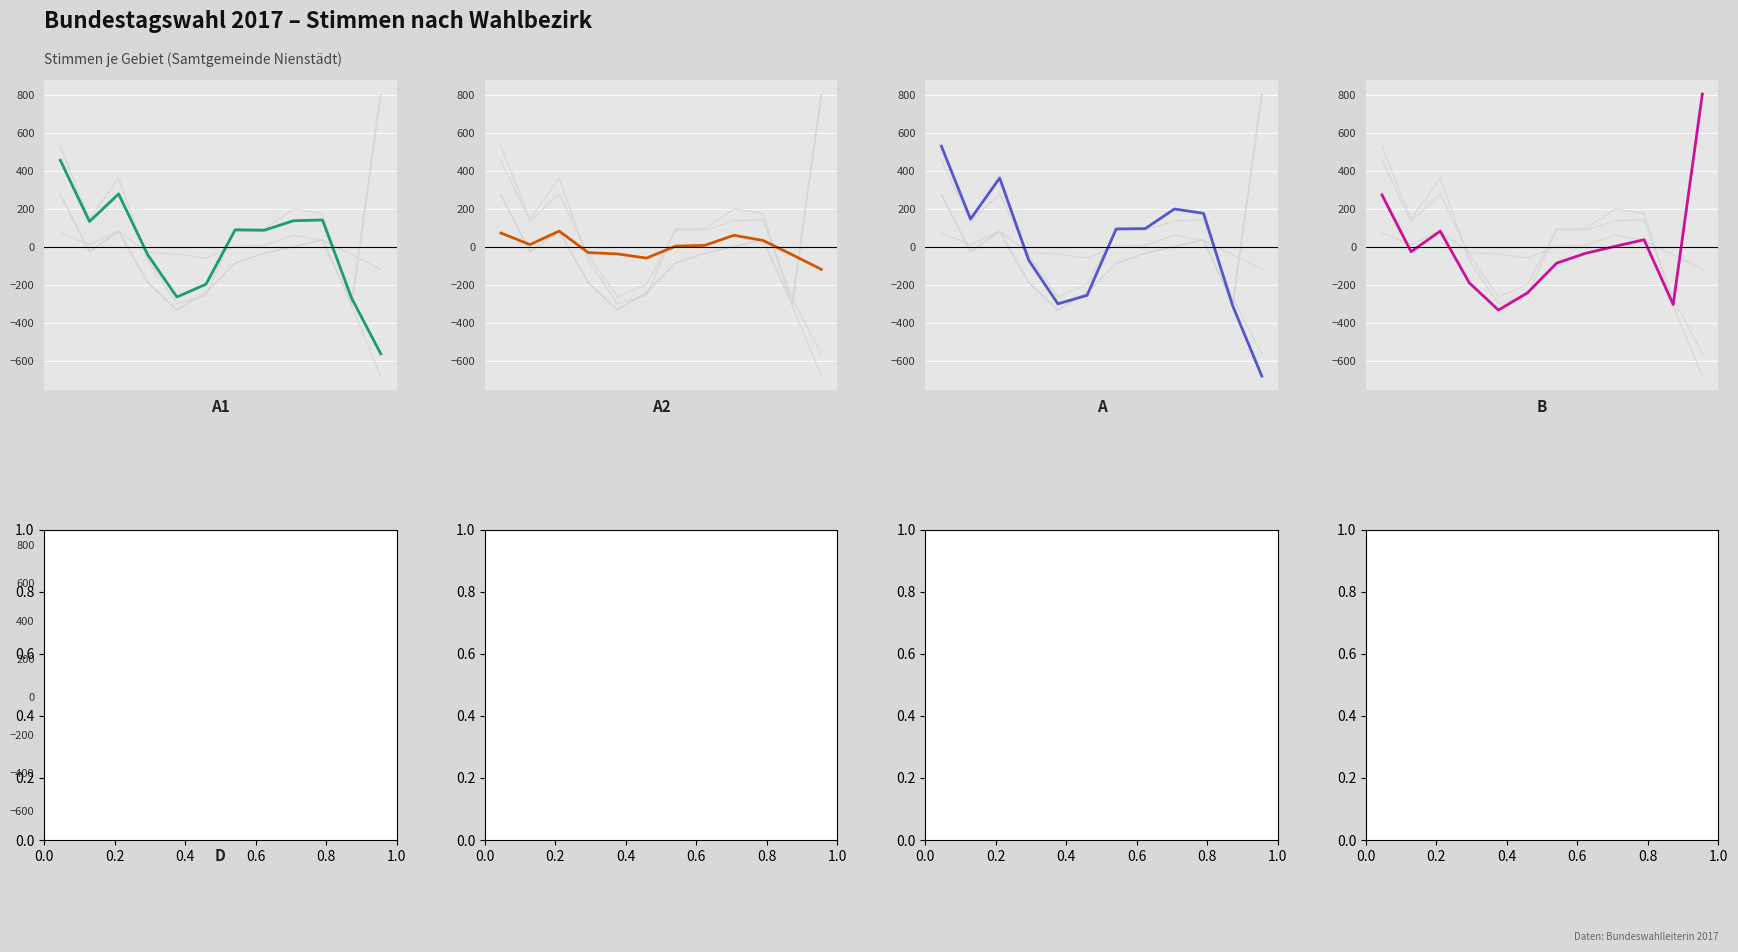

How many values in D are above zero?

5